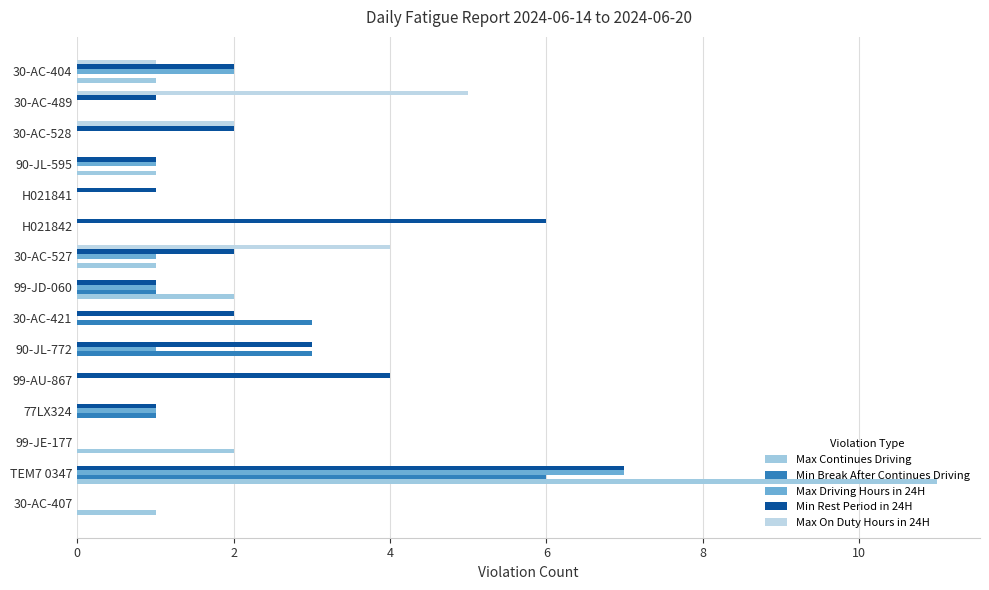

What are all the series names shown in the legend?

Max Continues Driving, Min Break After Continues Driving, Max Driving Hours in 24H, Min Rest Period in 24H, Max On Duty Hours in 24H